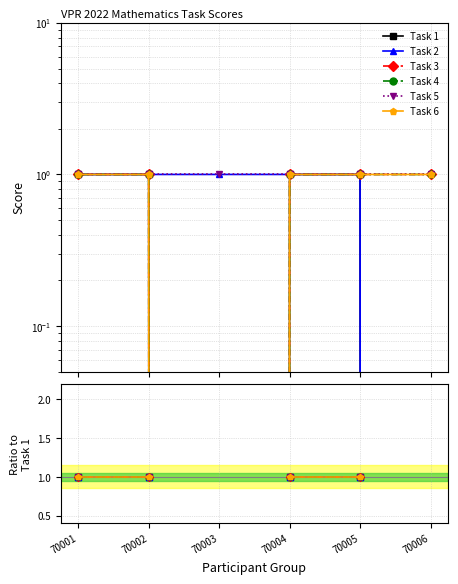

Which series has the widest spread of values?

Task 1